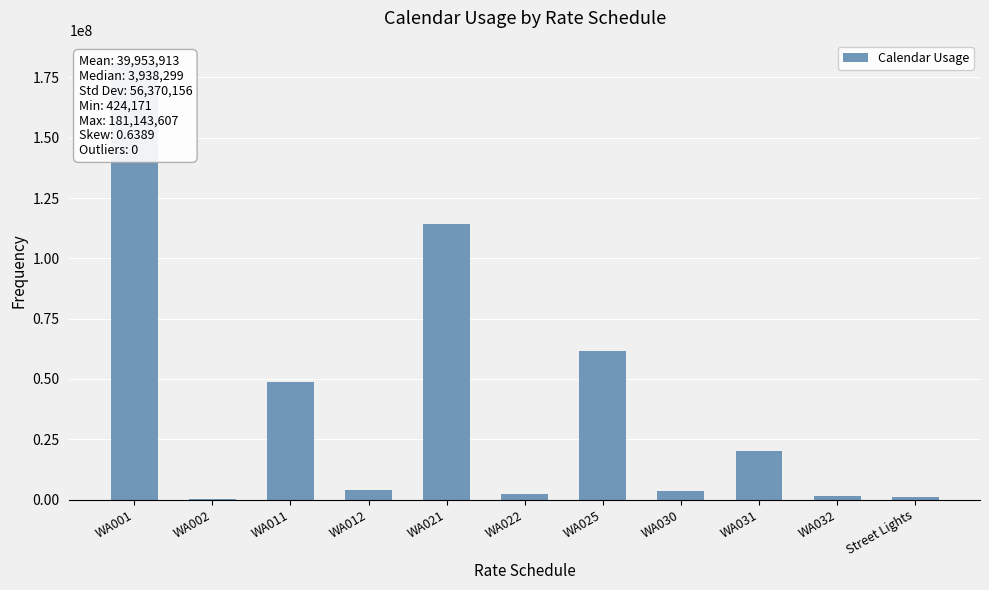

Read the value at WA021, to the nearest 10.

114358940